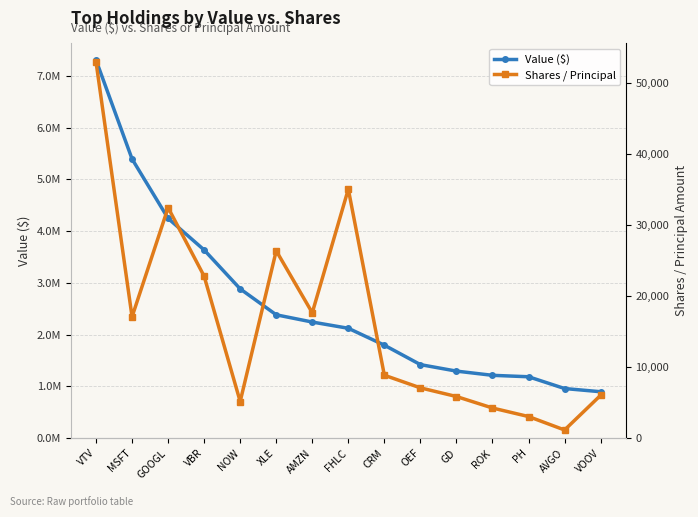

Reading right to left, what are all the values shown in this chart?

Value ($): 897642	959320	1186867	1214662	1295989	1421334	1796963	2123456	2243973	2383675	2884723	3636573	4246137	5394392	7305931
Shares / Principal: 6037	1155	3047	4249	5865	7084	8862	35052	17652	26371	5161	22801	32448	17084	52968